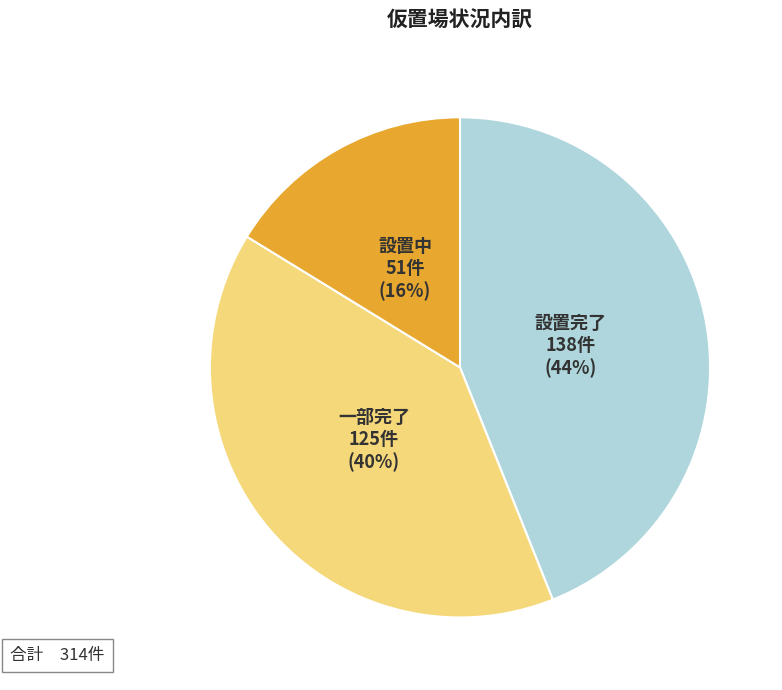

To the nearest percent, what percentage of the pie is 設置中?

16%